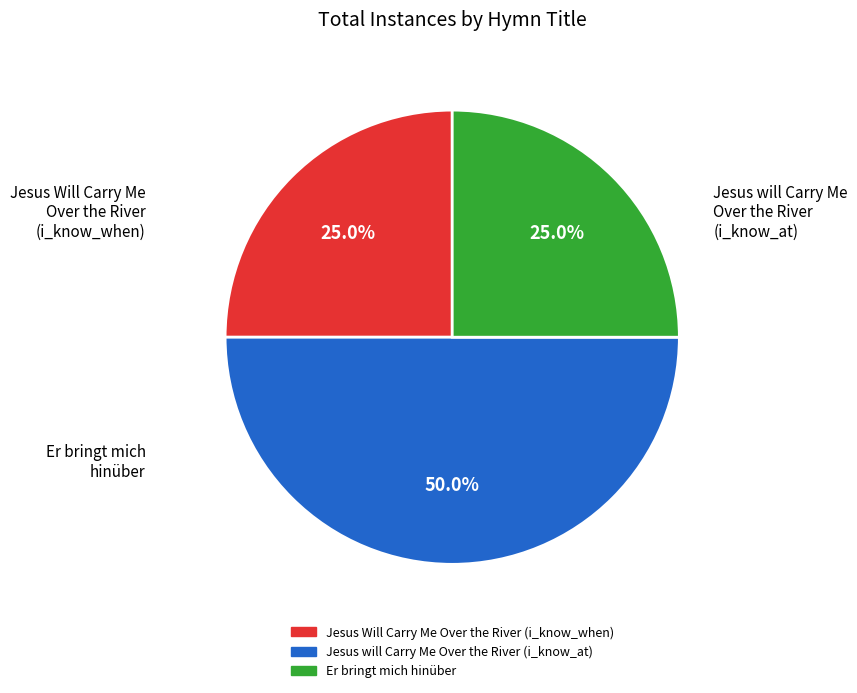

To the nearest percent, what is the difference between the largest and smallest slice percentages?

25%